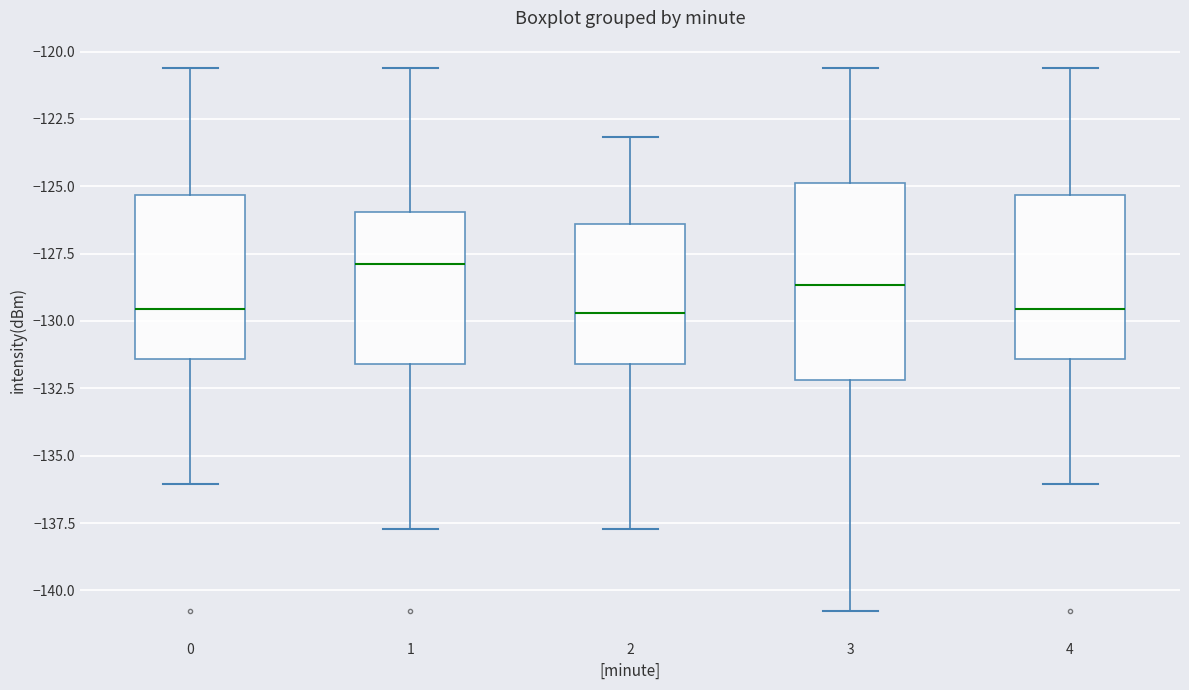

Reading left to right, read every box against the y-axis: the position of its median line, the range the box covers, and the ends of its whiskers. The values are not printed on the chart, so give them approximately, as read against the axis.

0: median -129.5, box -131.5 to -125.5, whiskers -136.0 to -120.5
1: median -128.0, box -131.5 to -126.0, whiskers -137.5 to -120.5
2: median -129.5, box -131.5 to -126.5, whiskers -137.5 to -123.0
3: median -128.5, box -132.0 to -125.0, whiskers -141.0 to -120.5
4: median -129.5, box -131.5 to -125.5, whiskers -136.0 to -120.5